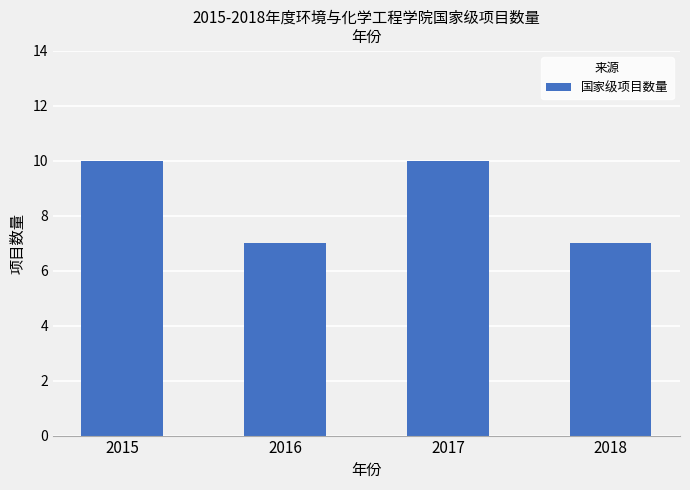

What is the smallest value displayed?

7